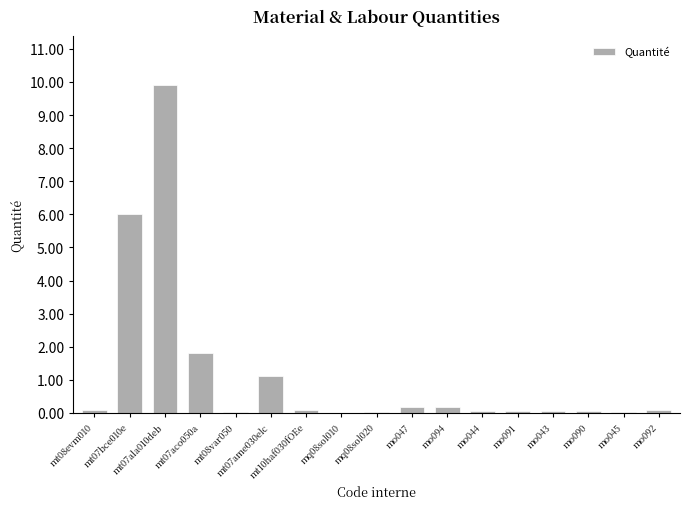

What is the difference between the values at mo094 and mt07ala010deb?

9.7